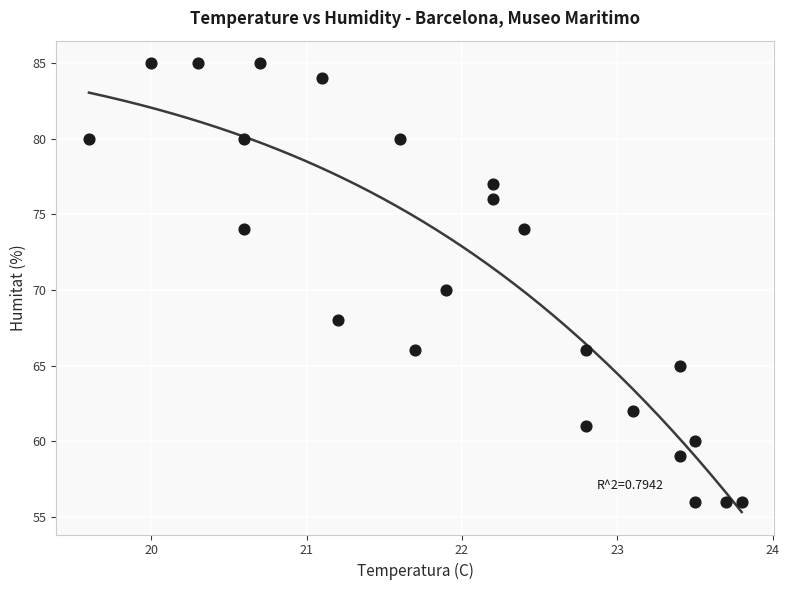

What is the range of Y values (max minus min)?

29